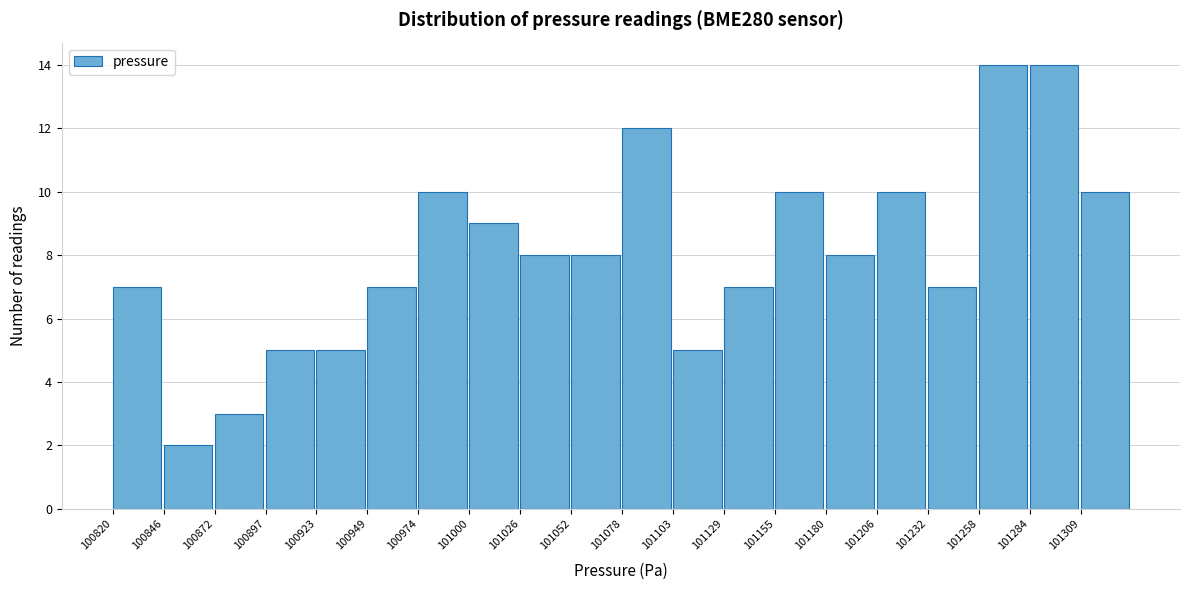

Reading left to right, transcribe this chart: for each bar, give the range it covers on the x-axis and its height. Neither the bar edges nor the heights are printed on the chart, so give them approximately, as read against the axes.

100820 to 100845: 7
100845 to 100870: 2
100870 to 100895: 3
100895 to 100925: 5
100925 to 100950: 5
100950 to 100975: 7
100975 to 101000: 10
101000 to 101025: 9
101025 to 101050: 8
101050 to 101080: 8
101080 to 101105: 12
101105 to 101130: 5
101130 to 101155: 7
101155 to 101180: 10
101180 to 101205: 8
101205 to 101230: 10
101230 to 101260: 7
101260 to 101285: 14
101285 to 101310: 14
101310 to 101335: 10